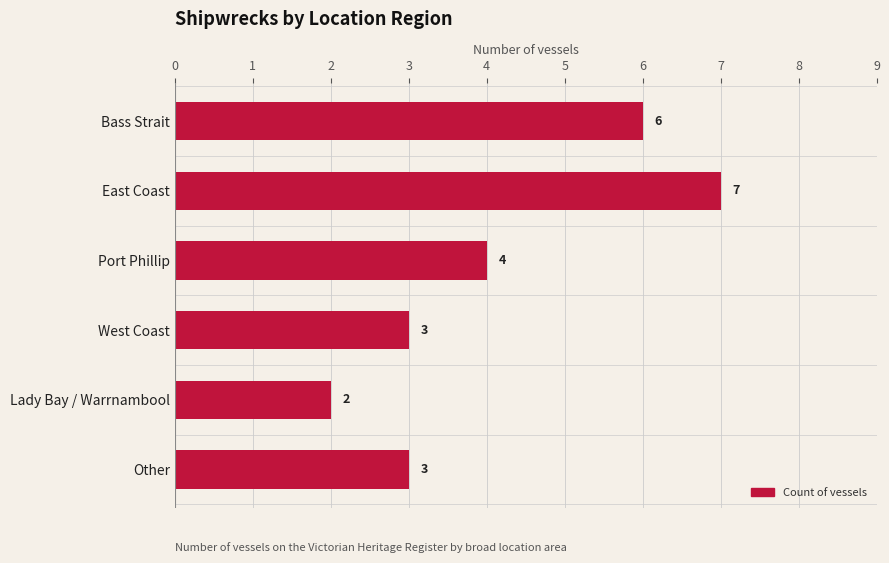

What is the difference between the values at Bass Strait and Lady Bay / Warrnambool?

4